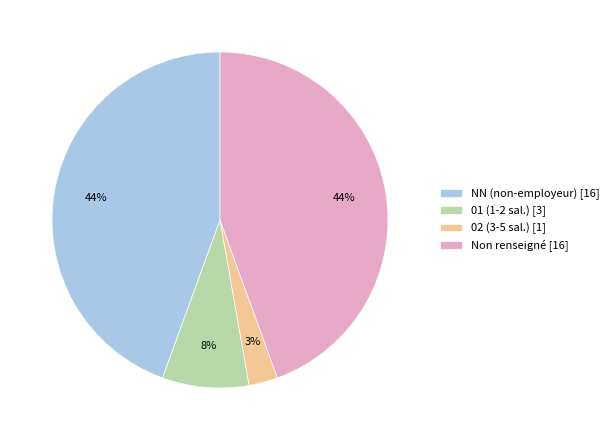

What percentage is the NN (non-employeur) [16] slice, to the nearest percent?

44%